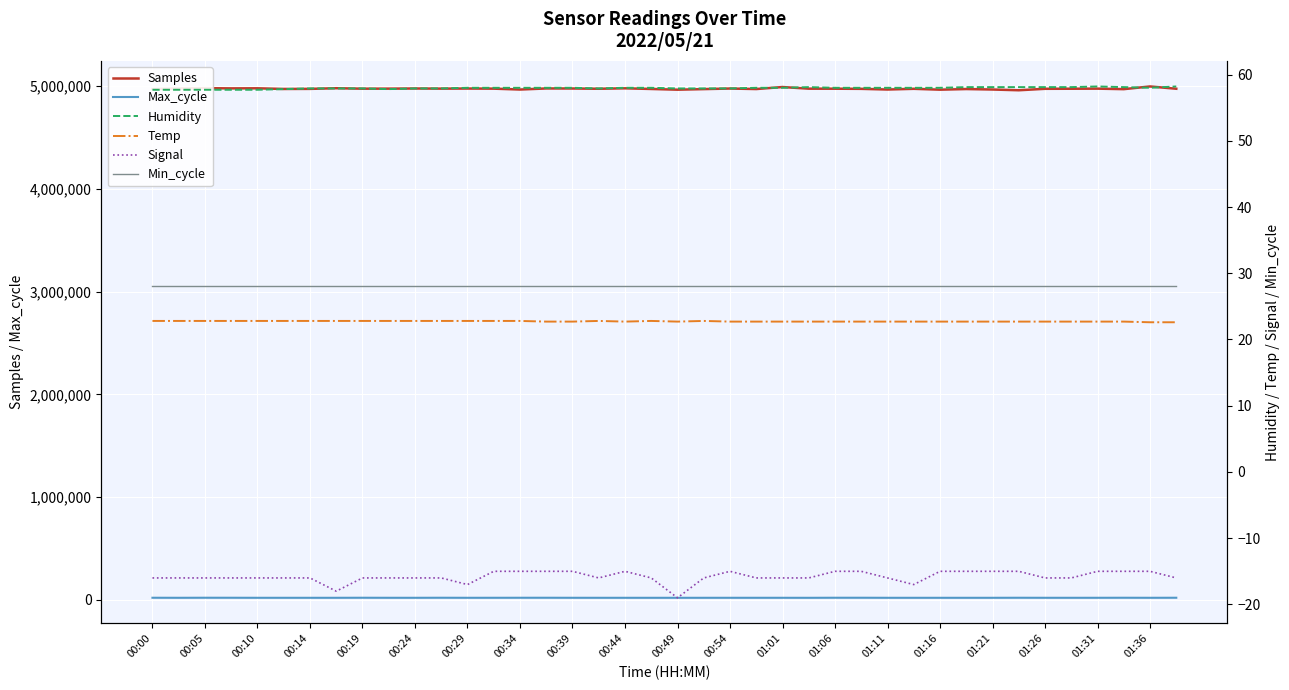

True or false: Temp has more than 0 interior local peaks.

True